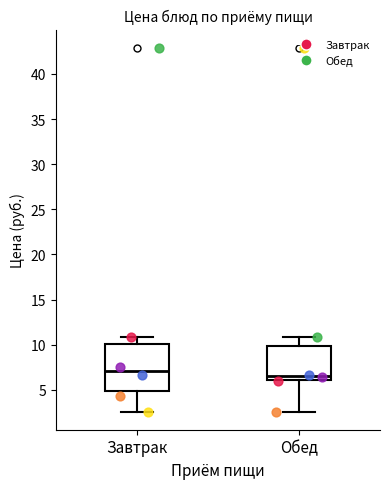

Reading left to right, read every box against the y-axis: the position of its median line, the range the box covers, and the ends of its whiskers. The values are not printed on the chart, so give them approximately, as read against the axis.

Завтрак: median 7.0, box 5.0 to 10.0, whiskers 2.5 to 11.0
Обед: median 6.5, box 6.0 to 10.0, whiskers 2.5 to 11.0